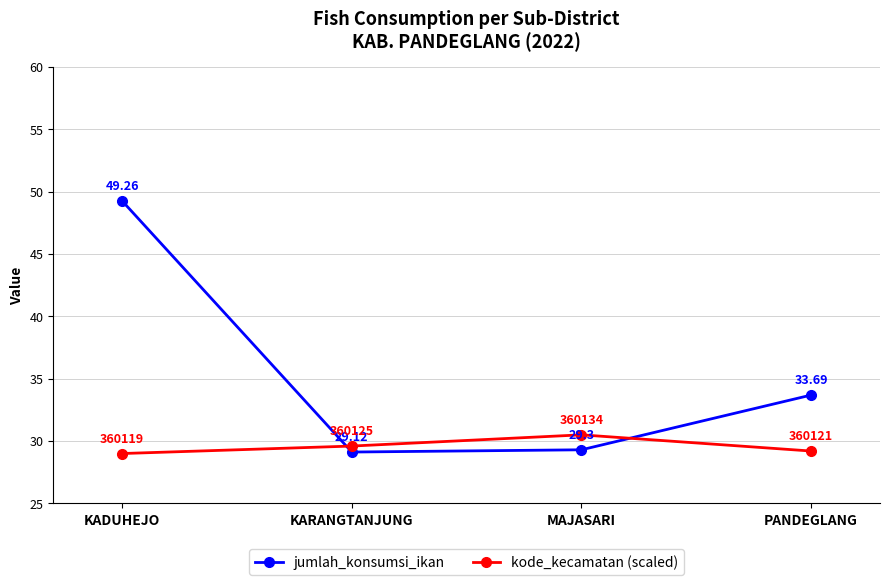

How many kode_kecamatan (scaled) values are between 29 and 30?

3